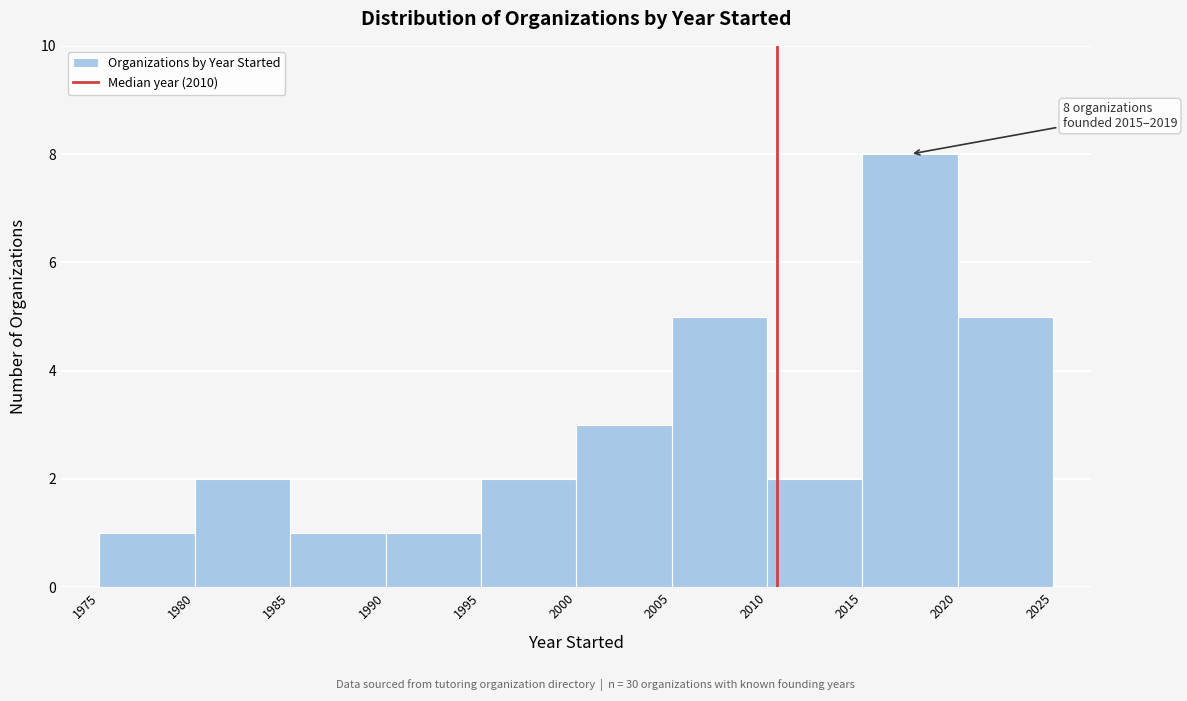

Over which range of the x-axis is the bar tallest?

2015 to 2020